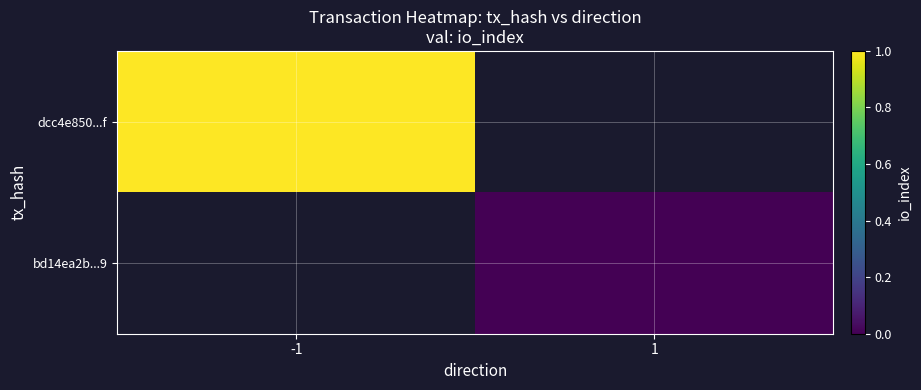

True or false: bd14ea2b...9 has a value of 0.0 at 1.

True